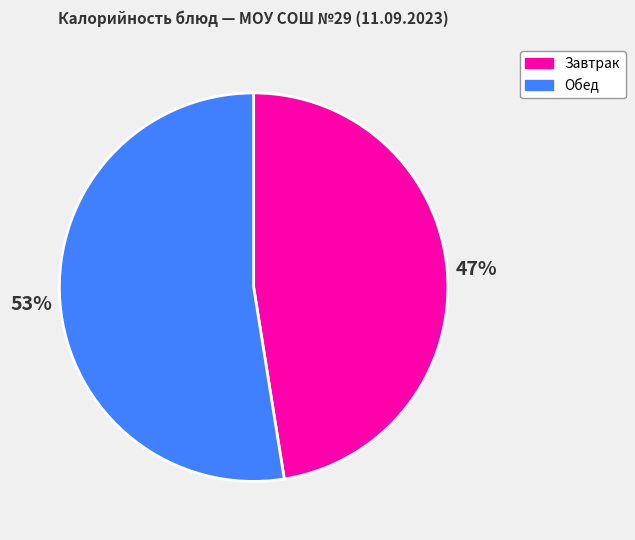

Which category has the smallest portion of the pie?

Завтрак